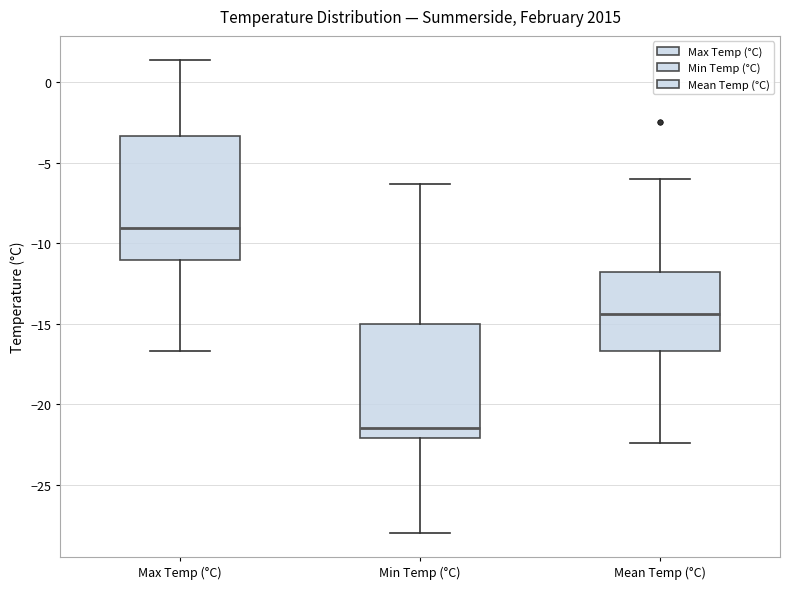

Reading left to right, transcribe this box plot: for each box, give where its median line is, the range the box spans, and where its two whiskers end, as read against the y-axis. The values are not printed on the chart, so give them approximately, as read against the axis.

Max Temp (°C): median -9.0, box -11.0 to -3.5, whiskers -16.5 to 1.5
Min Temp (°C): median -21.5, box -22.0 to -15.0, whiskers -28.0 to -6.5
Mean Temp (°C): median -14.5, box -16.5 to -12.0, whiskers -22.5 to -6.0